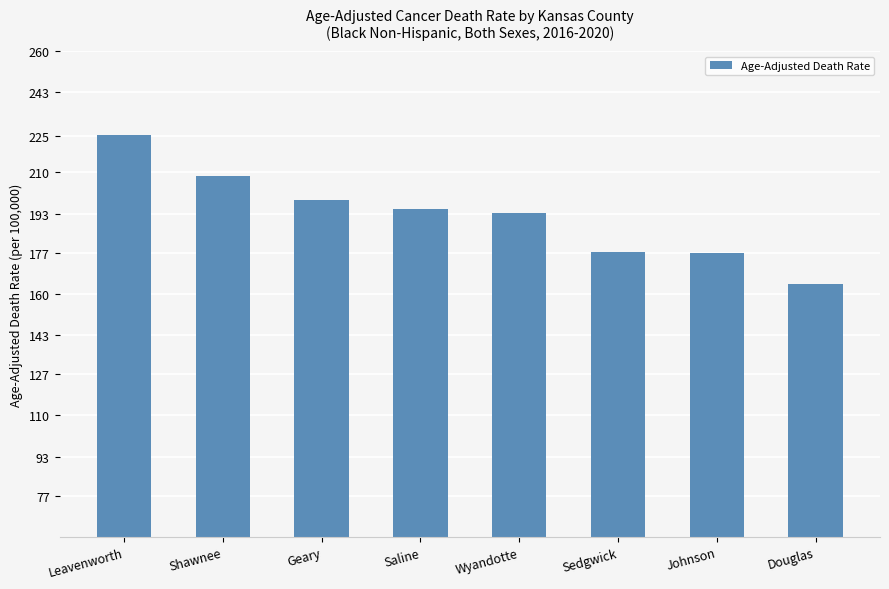

What is the maximum value shown in the chart?

225.6